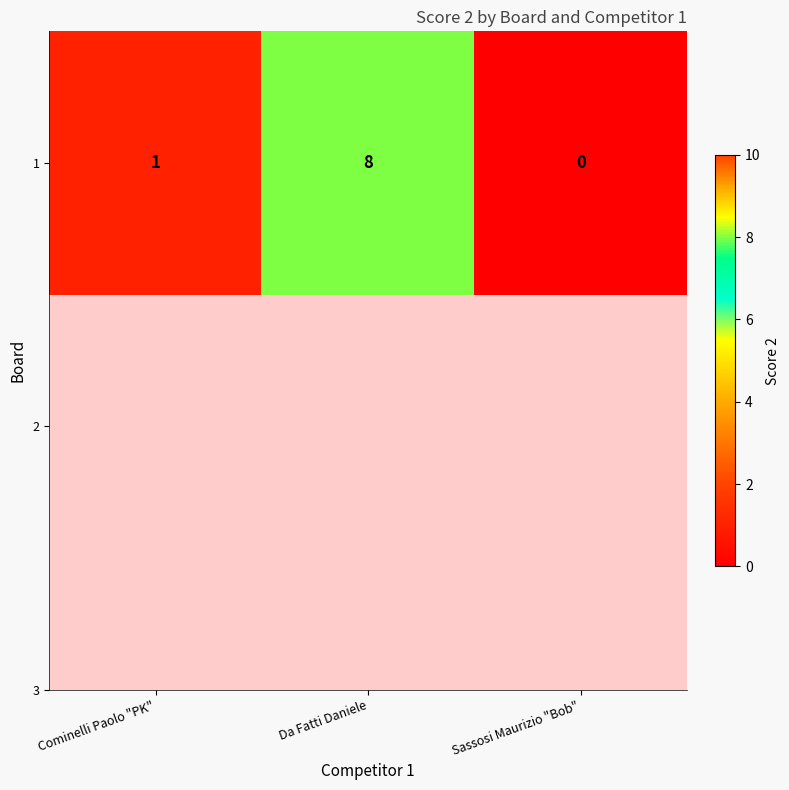

Between Sassosi Maurizio "Bob" and Cominelli Paolo "PK", which is larger?

Cominelli Paolo "PK"